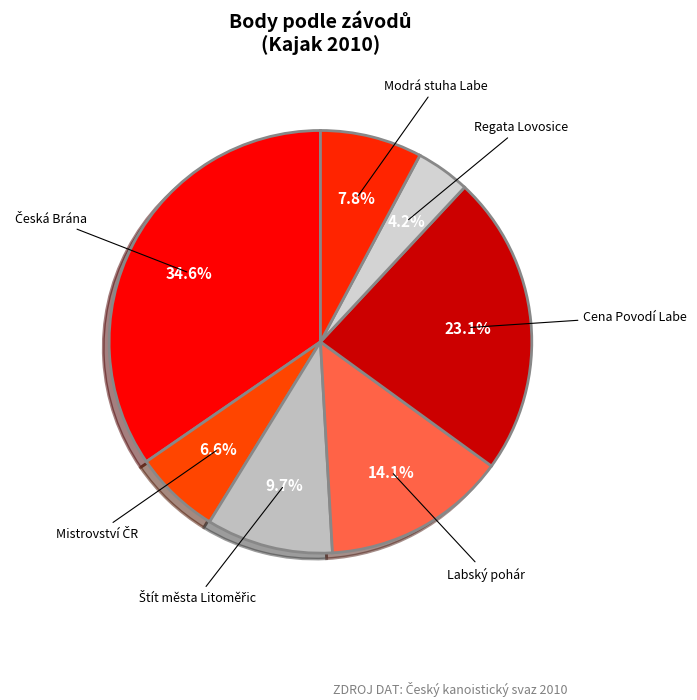

Which slice is the smallest?

Regata Lovosice